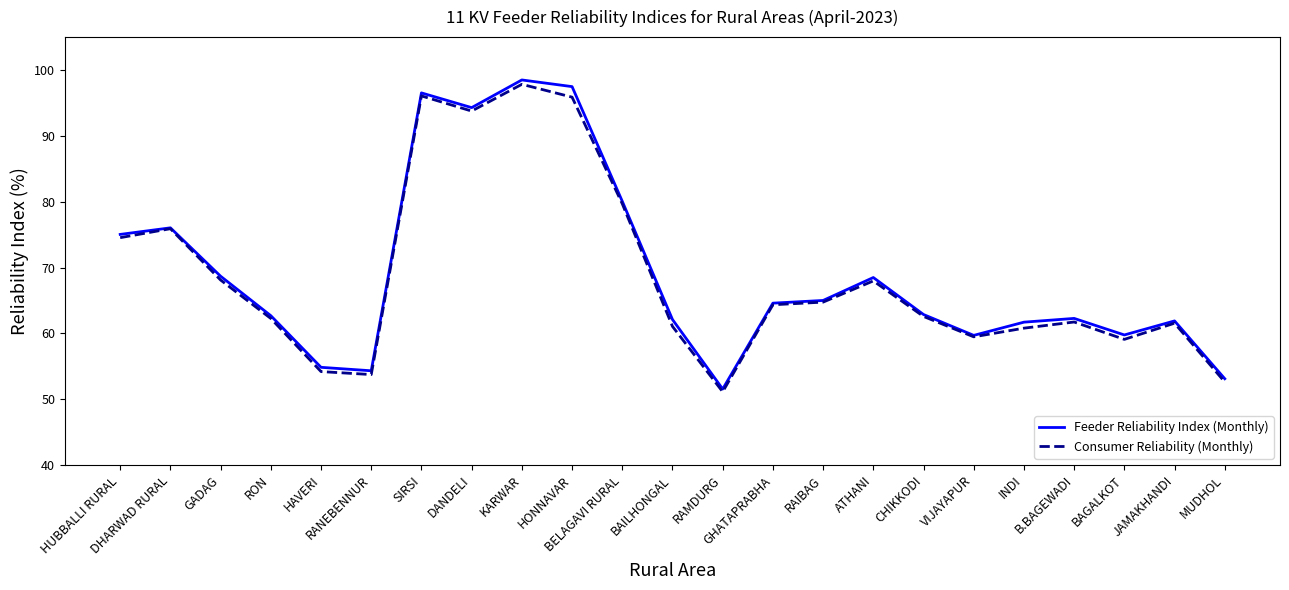

What is the minimum value shown in the chart?

51.1